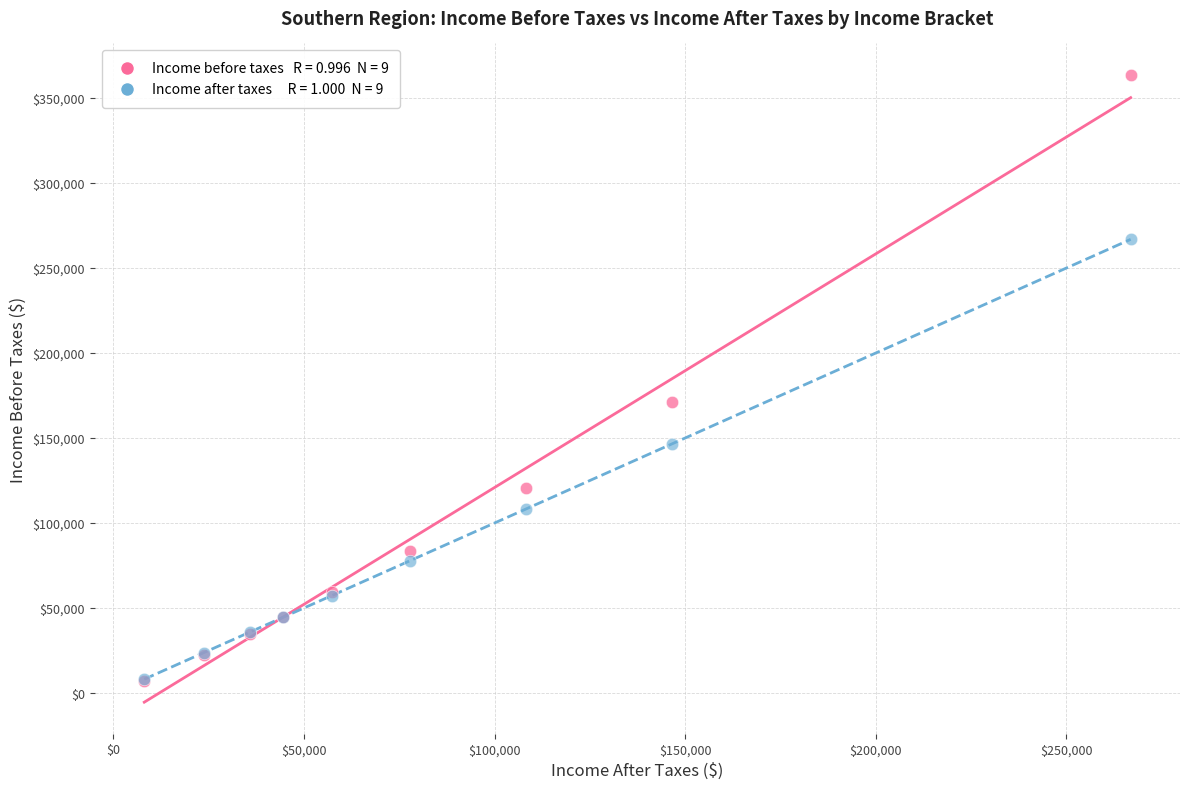

Across all series, what Y value is closest to 185464?

171164